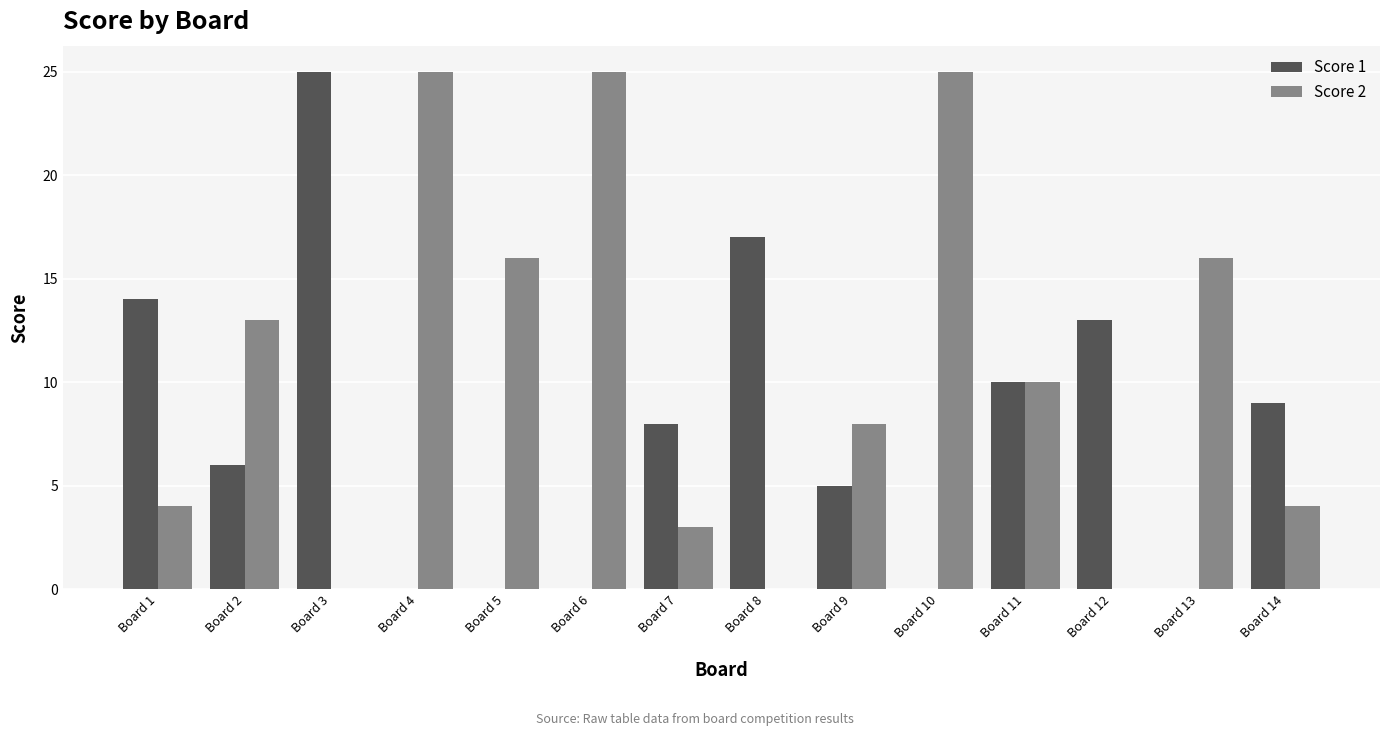

The Score 2 series shows 5 at Board 1. True or false?

False